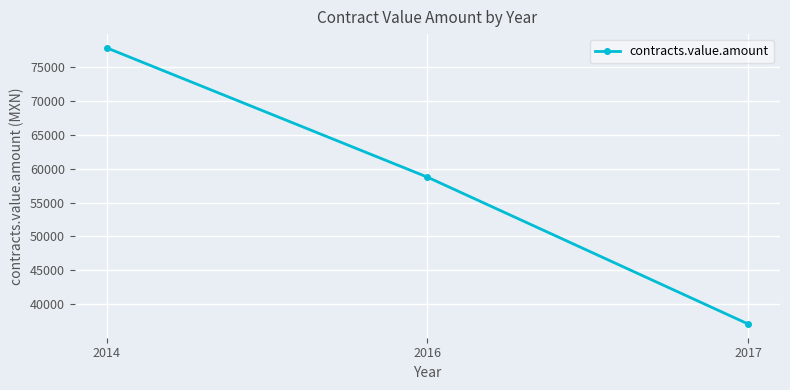

What is the maximum value shown in the chart?

77855.4